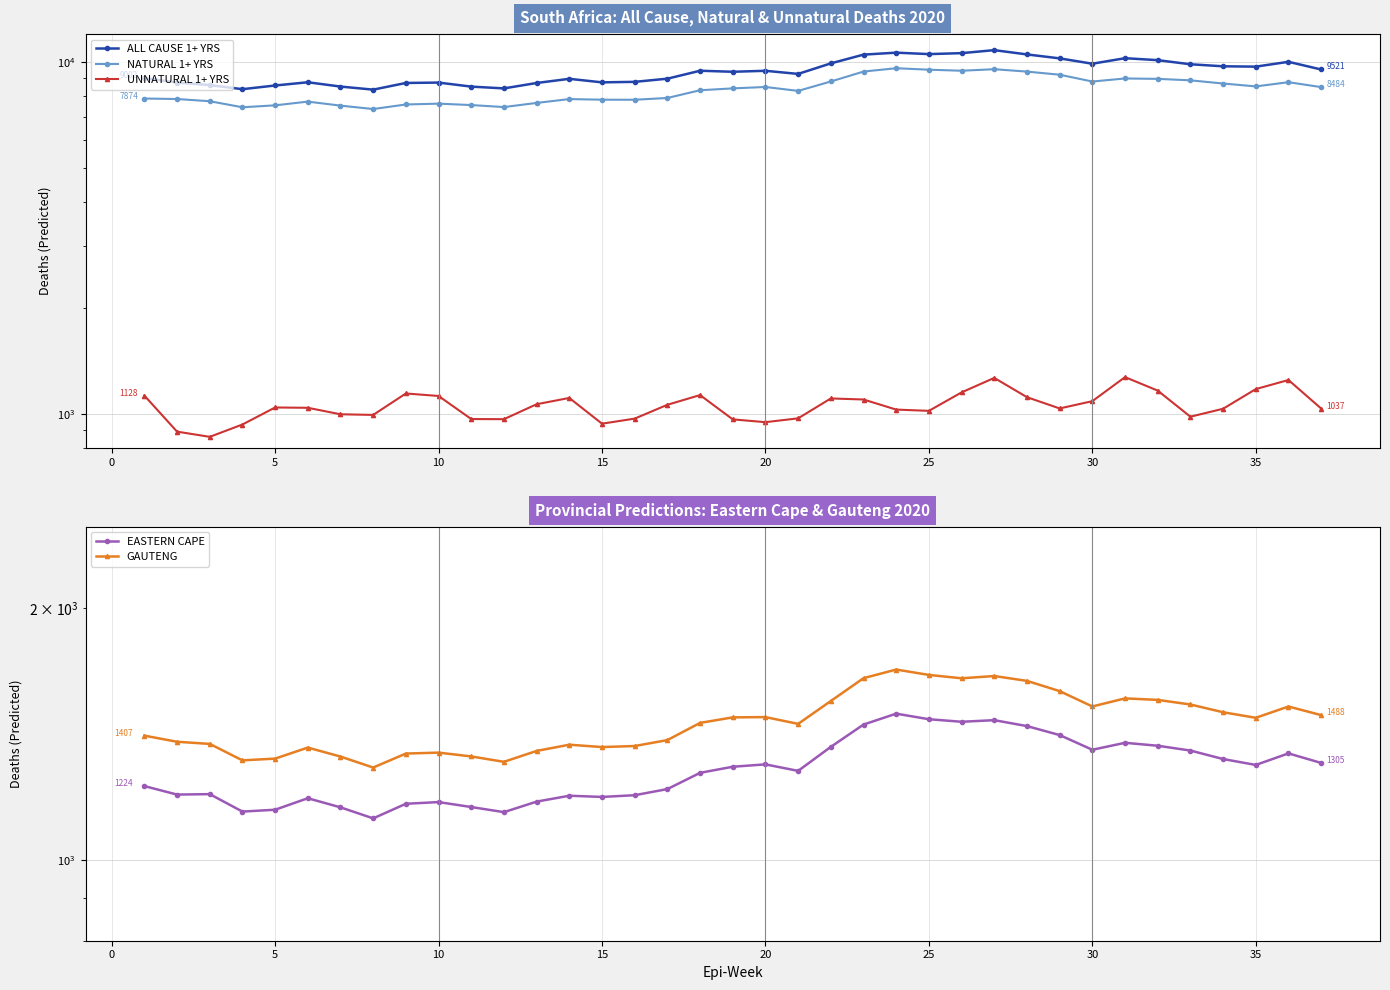

Which series has the largest total across all categories?

ALL CAUSE 1+ YRS